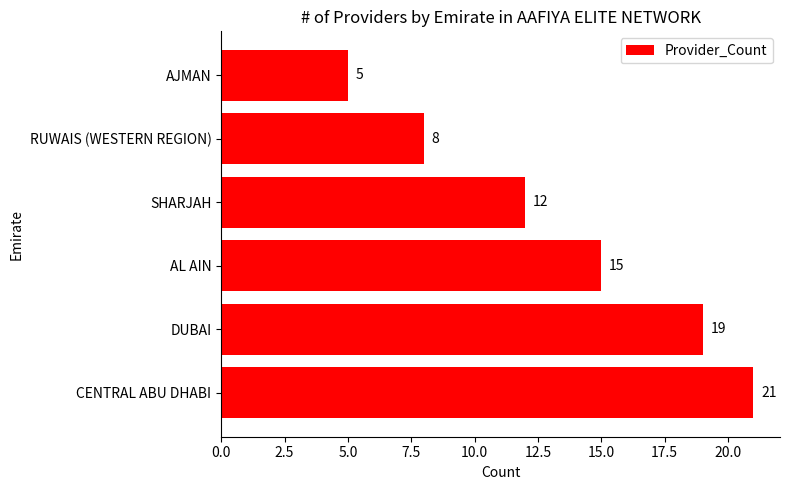

Count the number of categories in the chart.

6